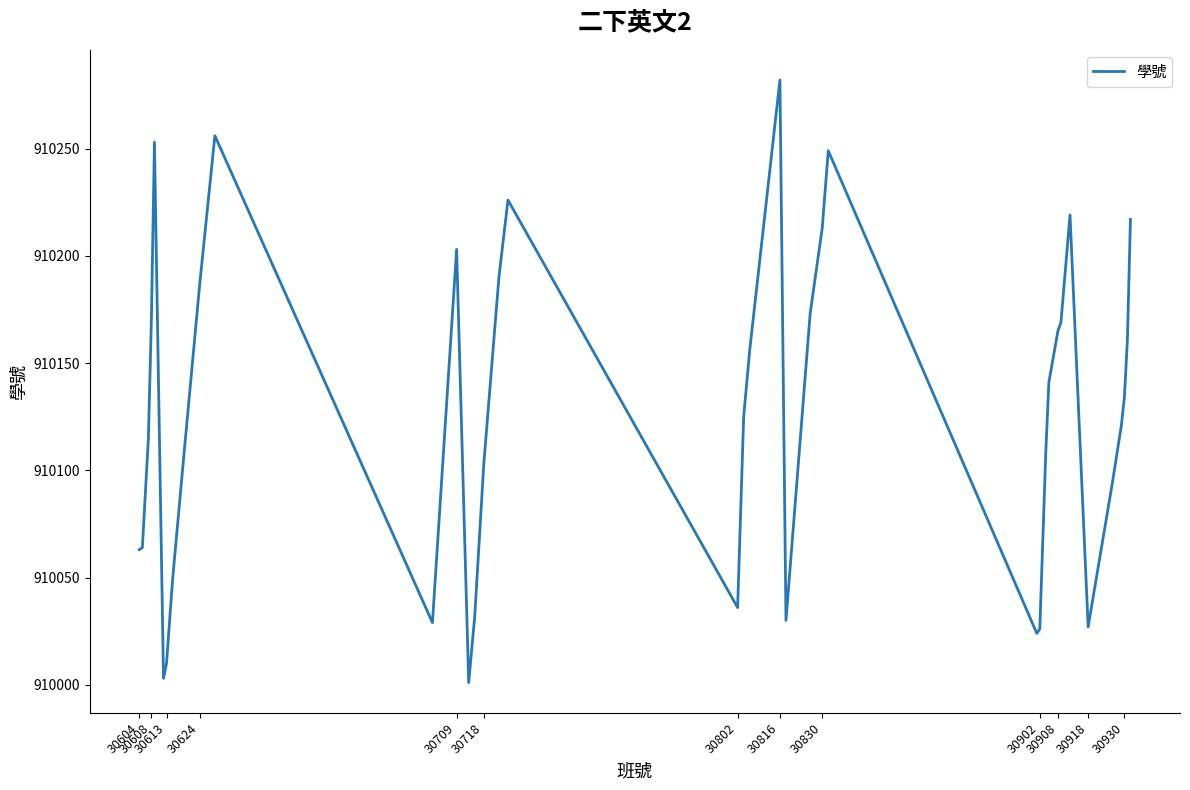

How many series are shown in this chart?

1